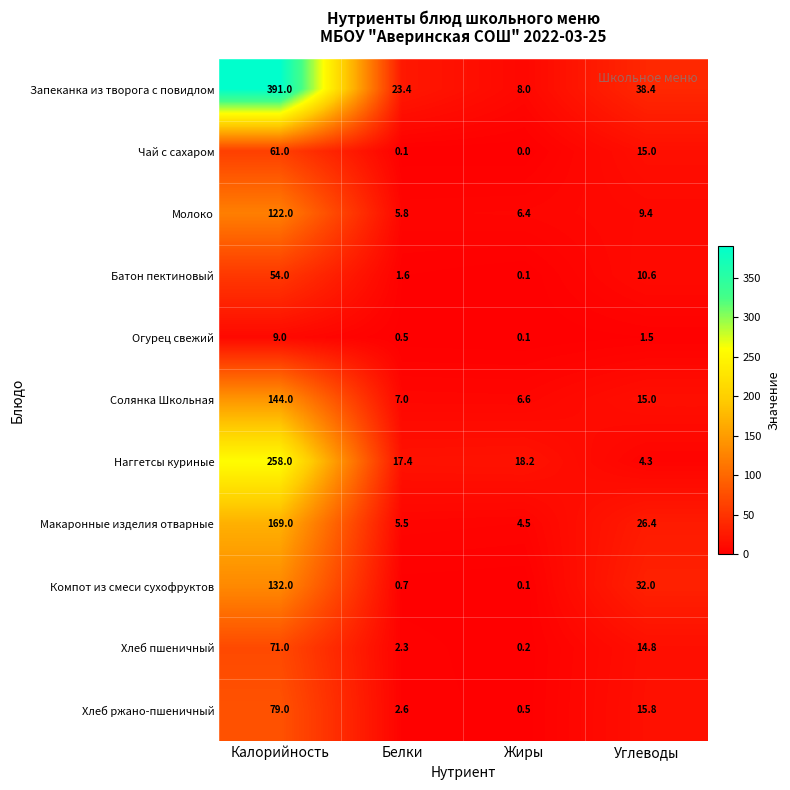

Where is Огурец свежий nearest to the value 4?

Углеводы